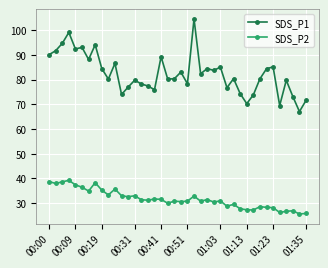

Rank the series by their average value, from lowest to highest.

SDS_P2, SDS_P1